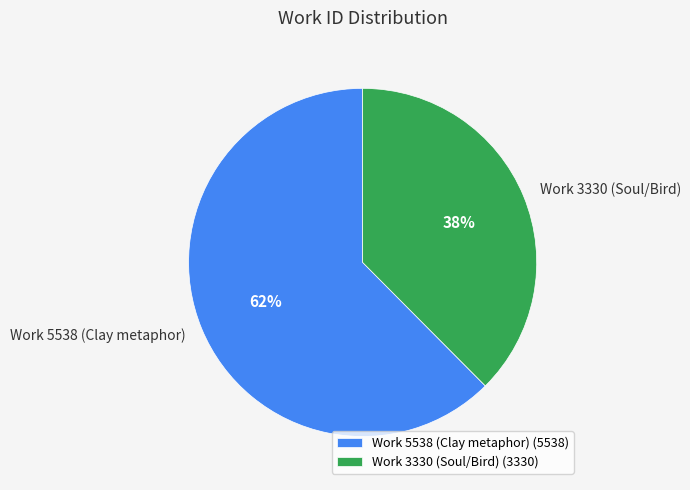

What percentage is the Work 3330 (Soul/Bird) slice, to the nearest percent?

38%